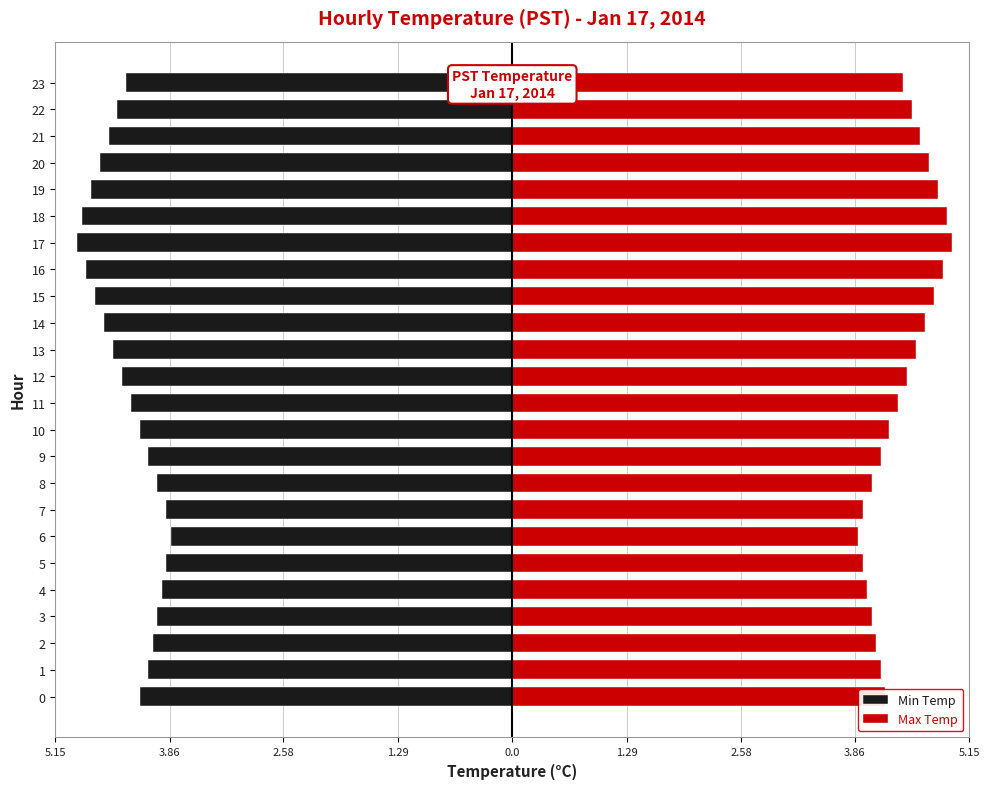

What is the value of the Max Temp bar at the 16th from the left?

4.8